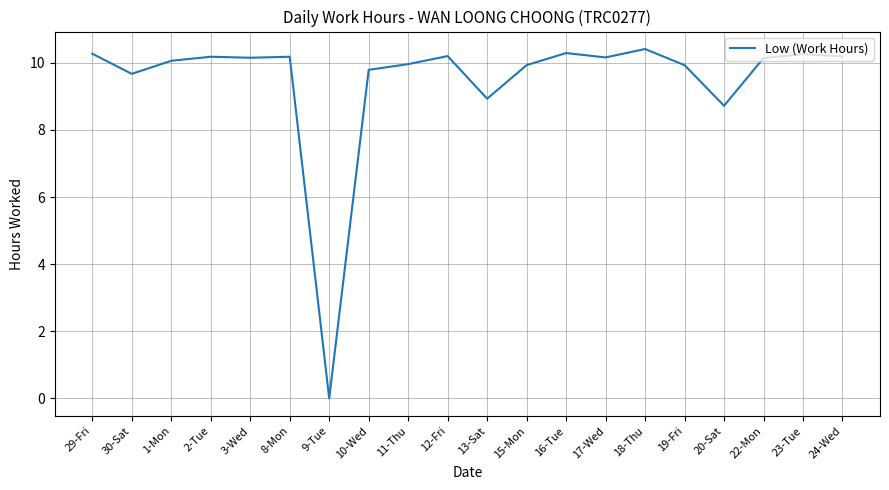

What position from the left is 18-Thu?

15